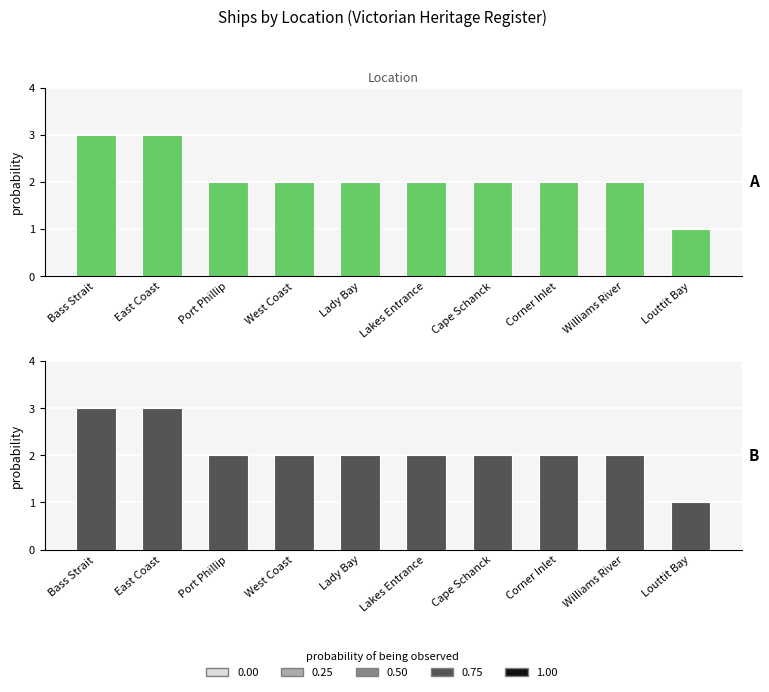

The chart shows a value of 3 at West Coast. True or false?

False